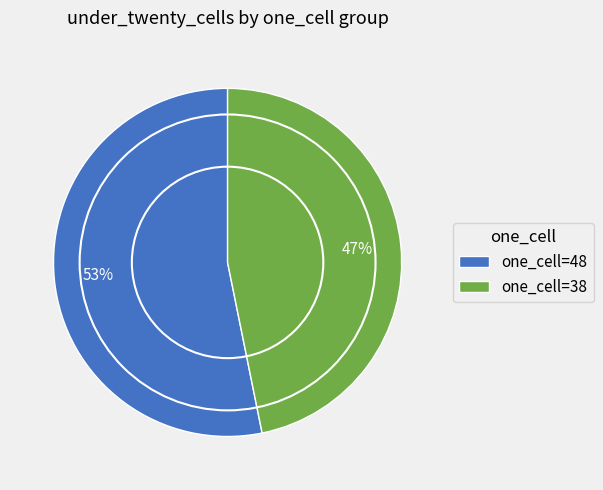

What is the majority slice?

one_cell=48